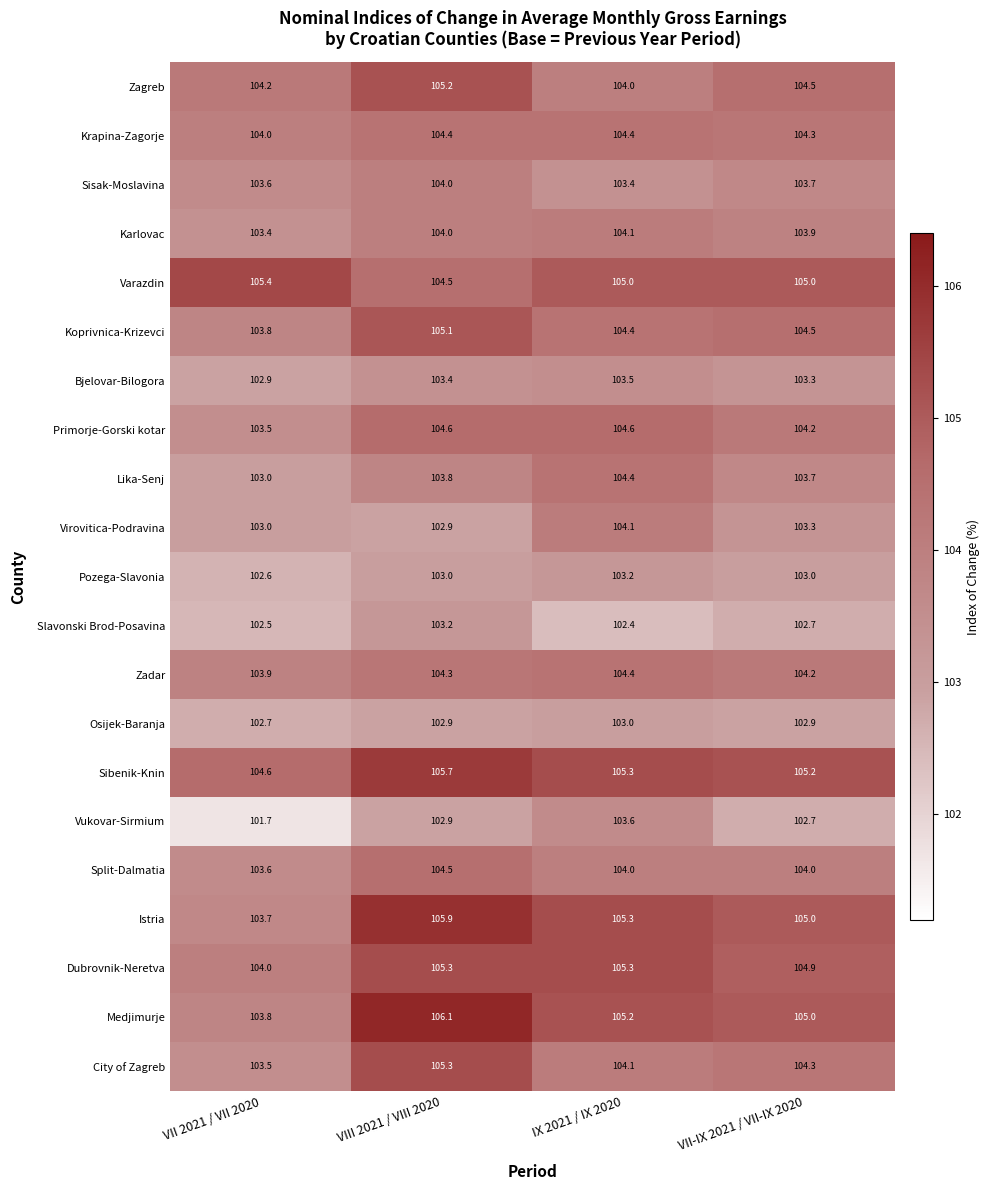

What is the lowest value of the Slavonski Brod-Posavina series?

102.4